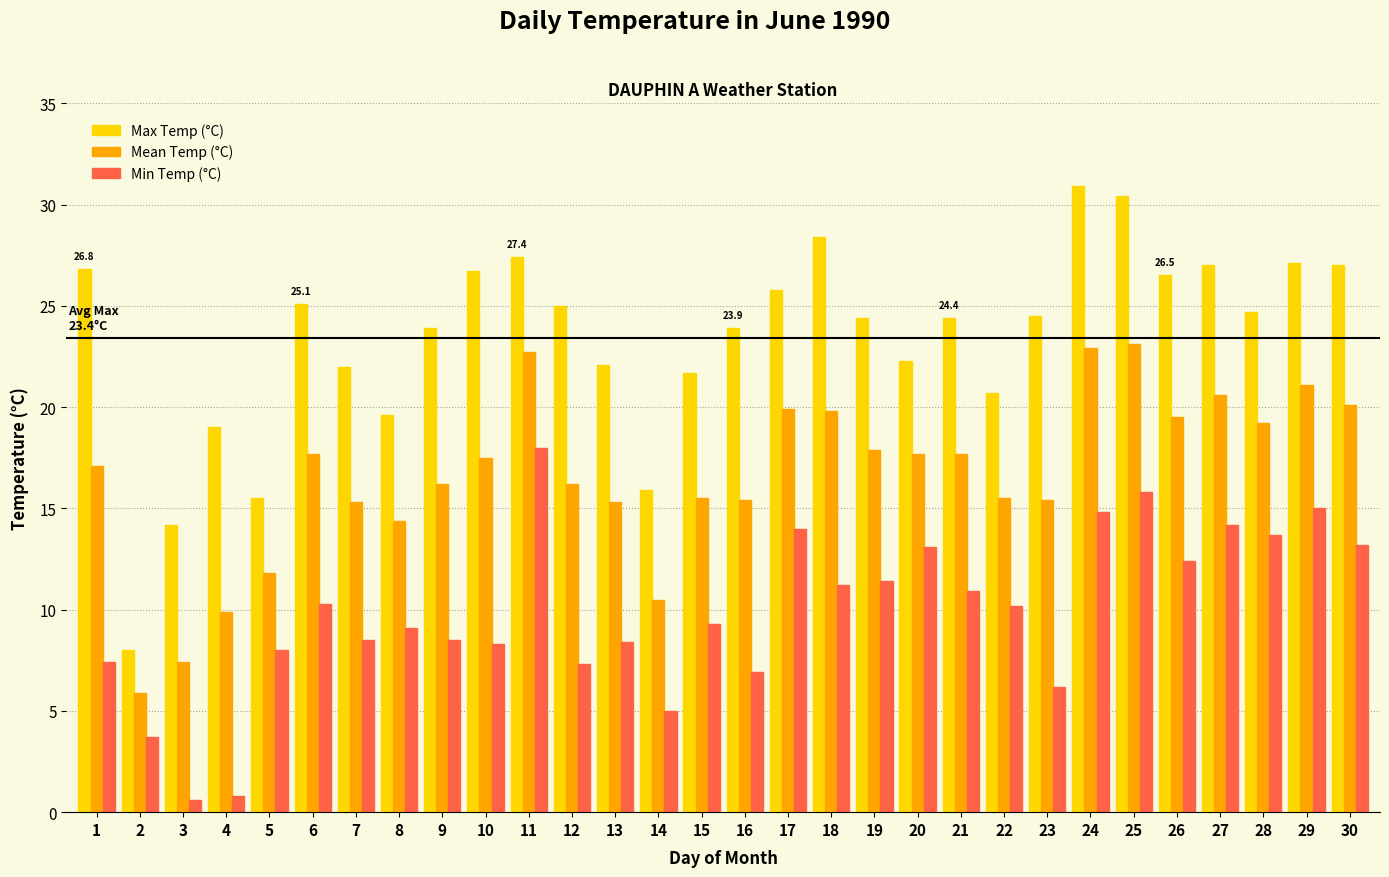

Which series has the widest spread of values?

Max Temp (°C)